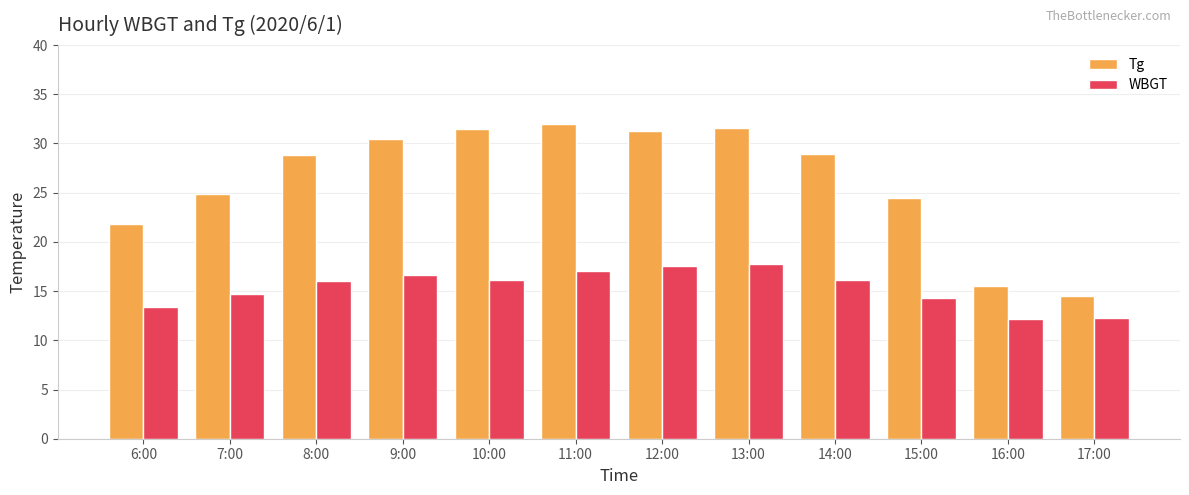

How many groups of bars are there?

12